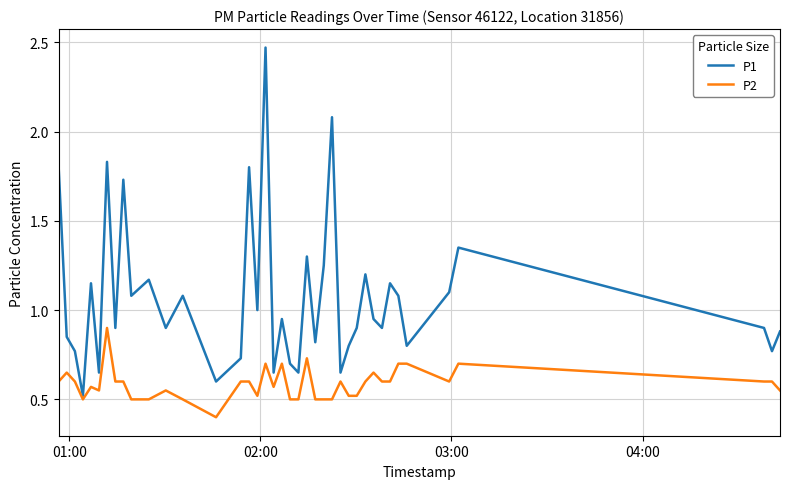

True or false: P2 and P1 cross at least once.

False